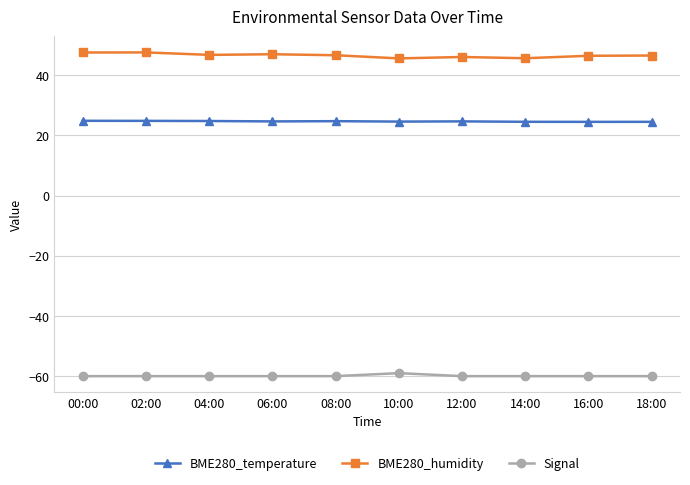

What is the sum of the Signal values at 02:00 and 00:00?

-120.0